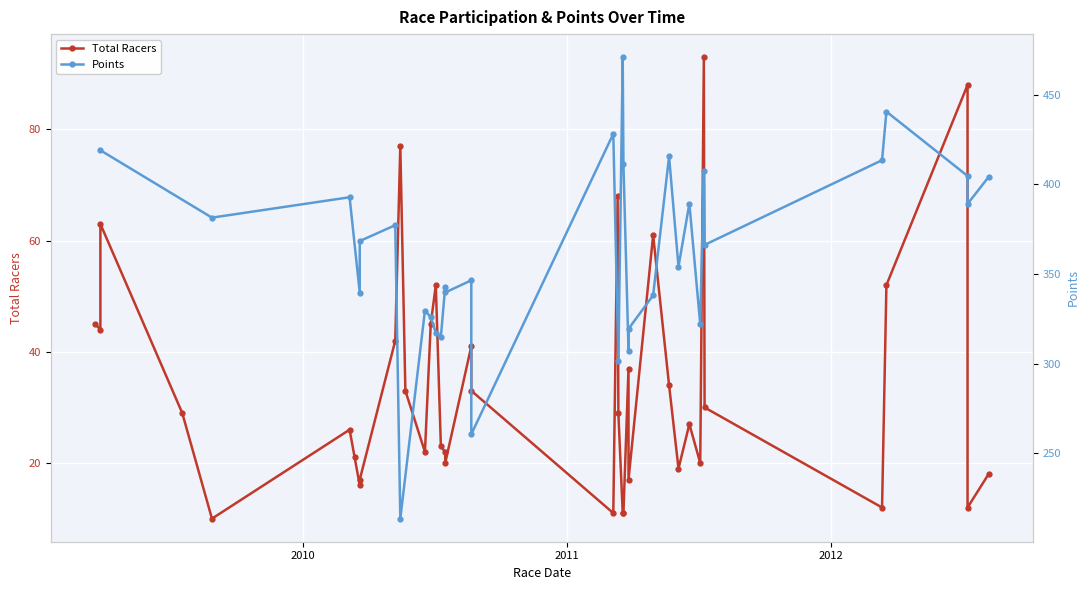

What is the difference between the maximum and second lowest values?

82